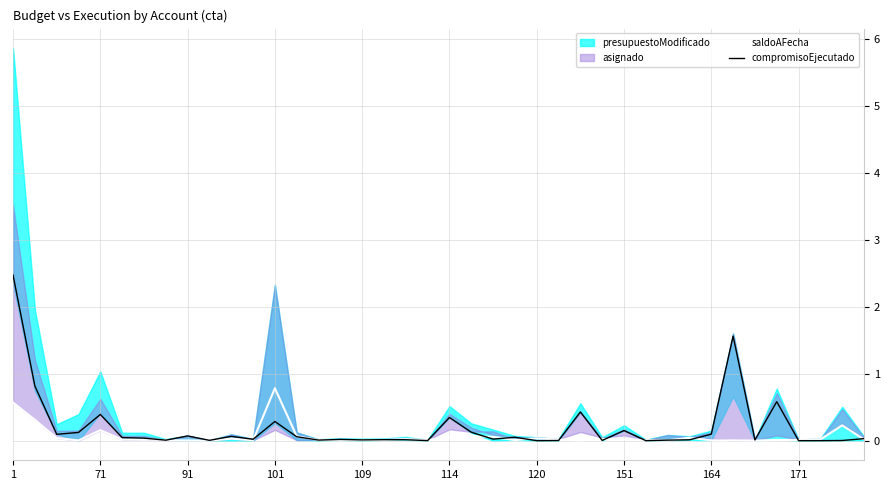

Which has a higher value, 28 or 22?

22